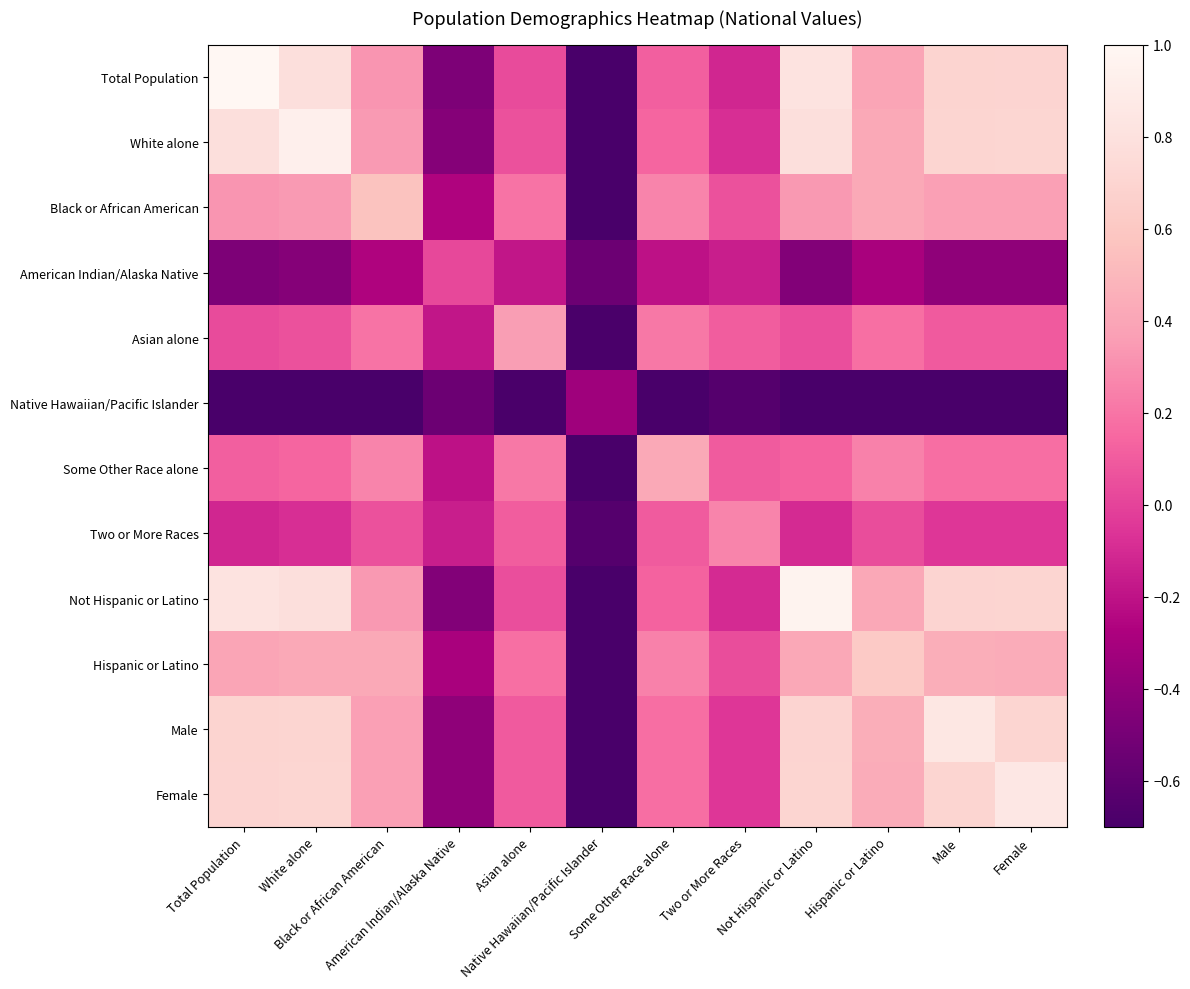

At how many categories does at least one series exceed 0?

11